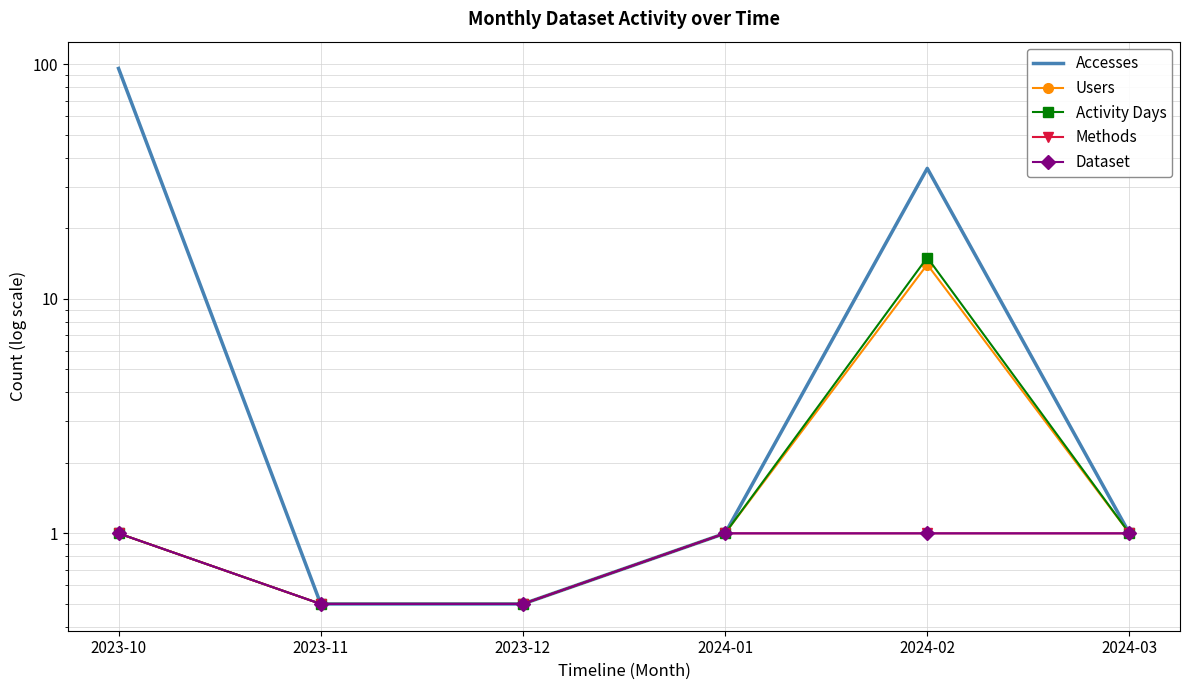

How many values in the Methods series are below 1?

2